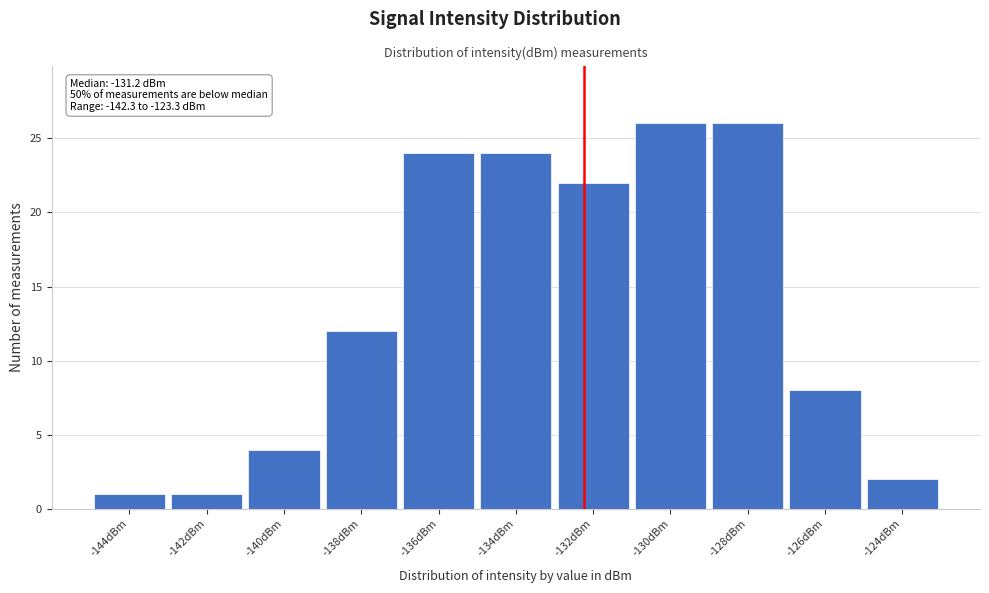

Reading left to right, extract all data points from this chart.

-144dBm=1	-142dBm=1	-140dBm=4	-138dBm=12	-136dBm=24	-134dBm=24	-132dBm=22	-130dBm=26	-128dBm=26	-126dBm=8	-124dBm=2